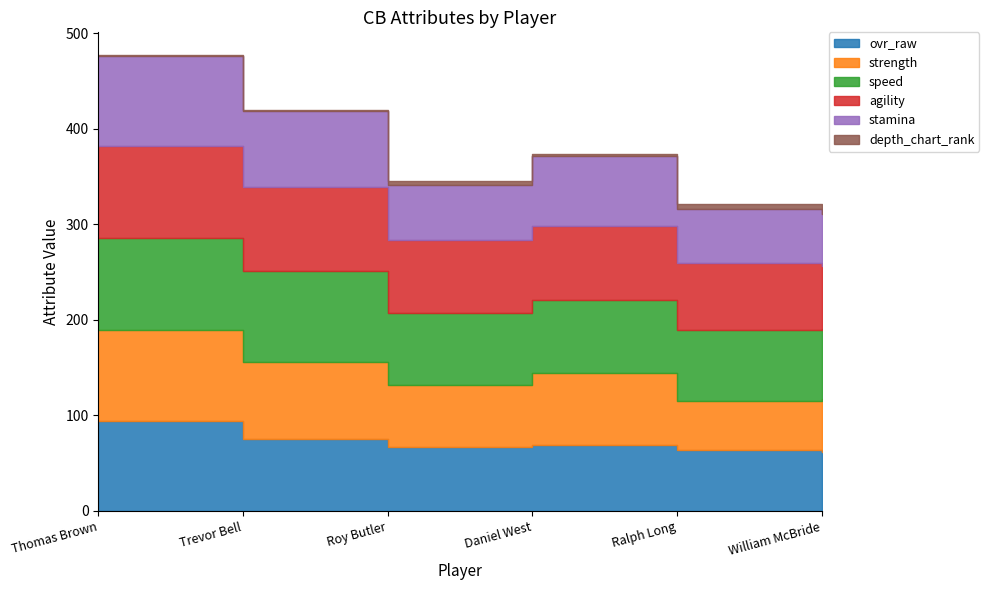

Reading left to right, extract all data points from this chart.

ovr_raw: 94	75	67	69	64	62
strength: 95	81	65	75	51	55
speed: 97	95	75	77	74	73
agility: 96	88	76	77	70	66
stamina: 94	79	58	73	57	55
depth_chart_rank: 1	2	4	3	5	6